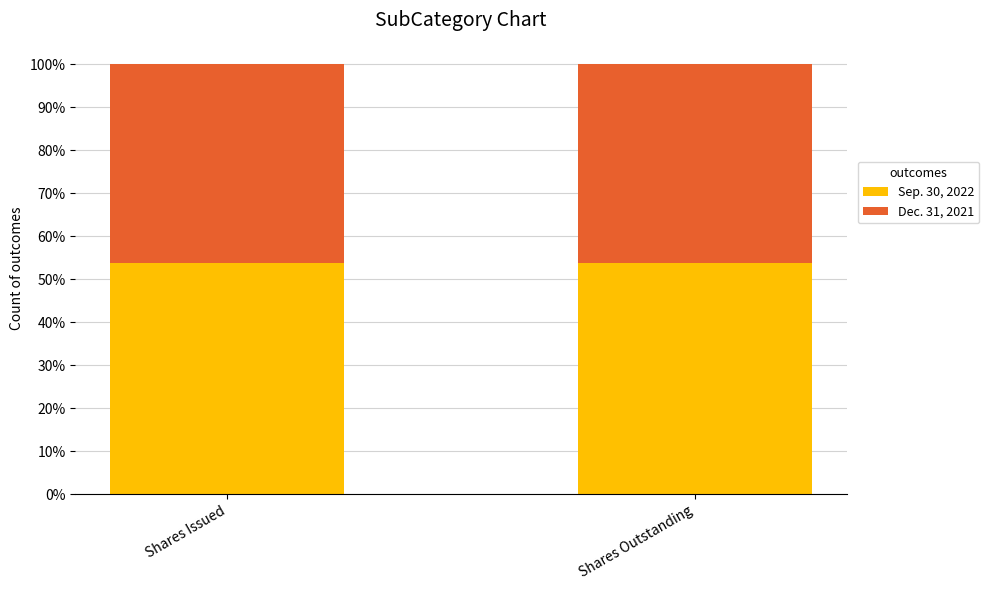

The value of Sep. 30, 2022 at Shares Issued is 53.7. True or false?

True